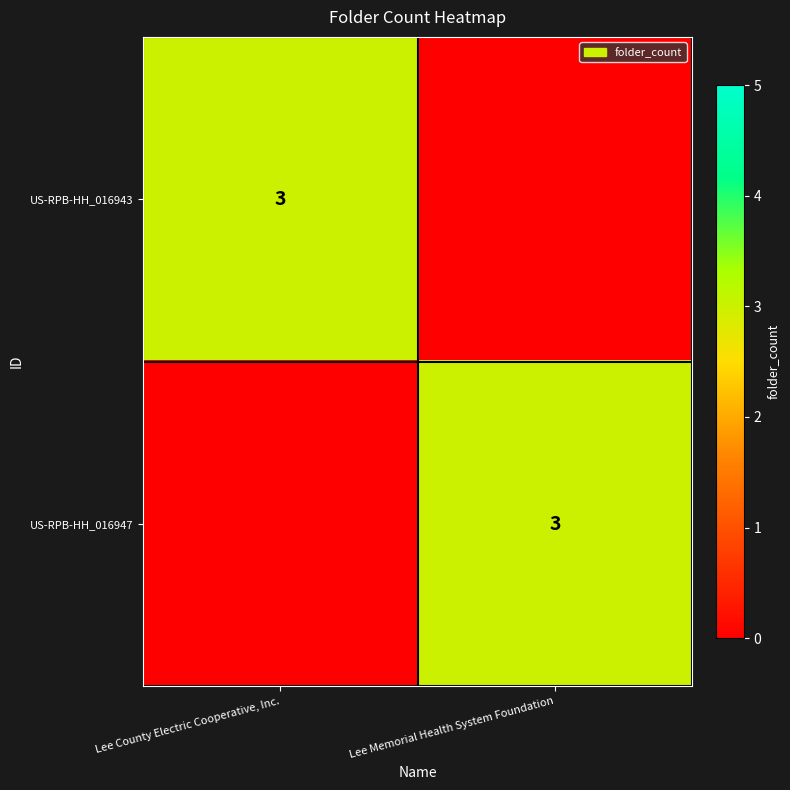

At how many categories does at least one series exceed 1?

2